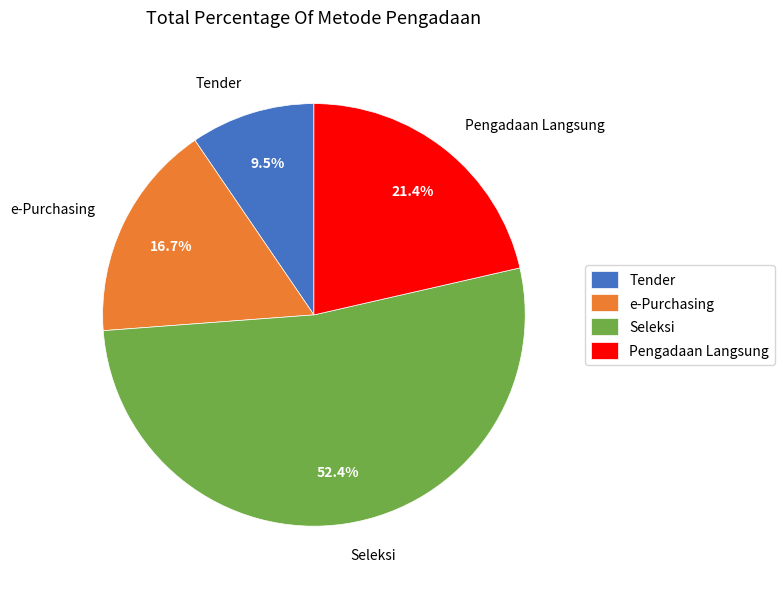

Rank the categories by value from highest to lowest.

Seleksi, Pengadaan Langsung, e-Purchasing, Tender